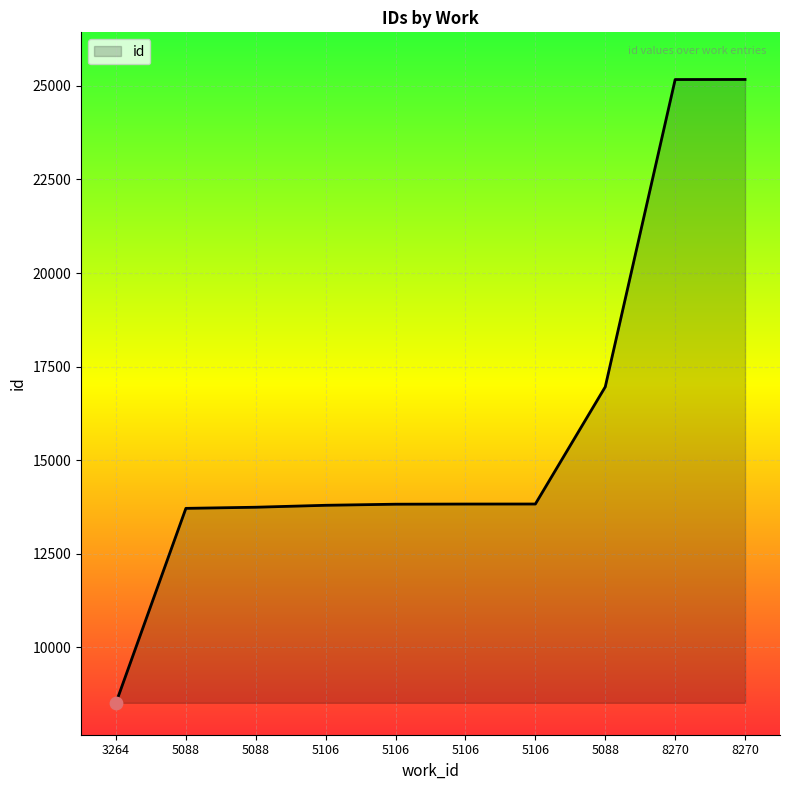

What is the ratio of the value at 8270 to the value at 5106?

1.8